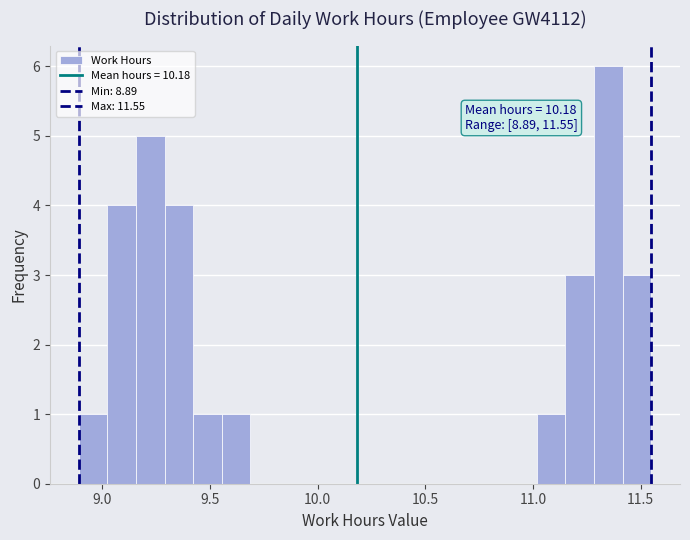

Read against the x-axis, roughly where is the centre of the tallest bar?

11.35